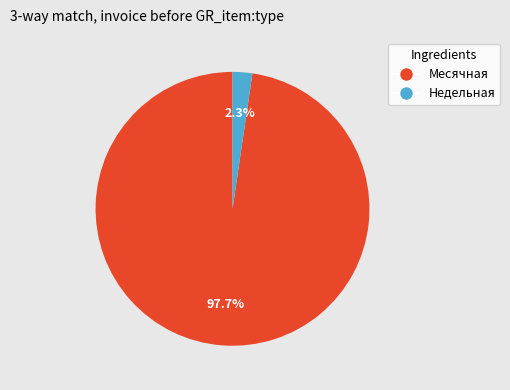

Which has a higher value, Недельная or Месячная?

Месячная